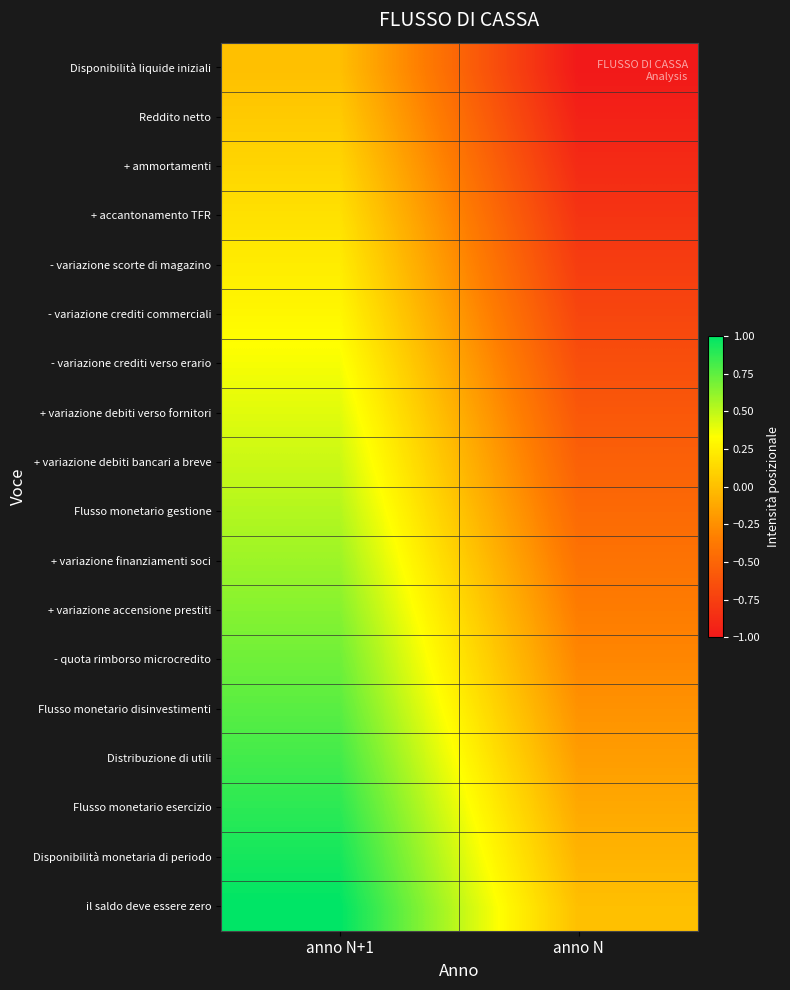

Rank the series by their maximum value, from lowest to highest.

Disponibilità liquide iniziali, Reddito netto, + ammortamenti, + accantonamento TFR, - variazione scorte di magazino, - variazione crediti commerciali, - variazione crediti verso erario, + variazione debiti verso fornitori, + variazione debiti bancari a breve, Flusso monetario gestione, + variazione finanziamenti soci, + variazione accensione prestiti, - quota rimborso microcredito, Flusso monetario disinvestimenti, Distribuzione di utili, Flusso monetario esercizio, Disponibilità monetaria di periodo, il saldo deve essere zero